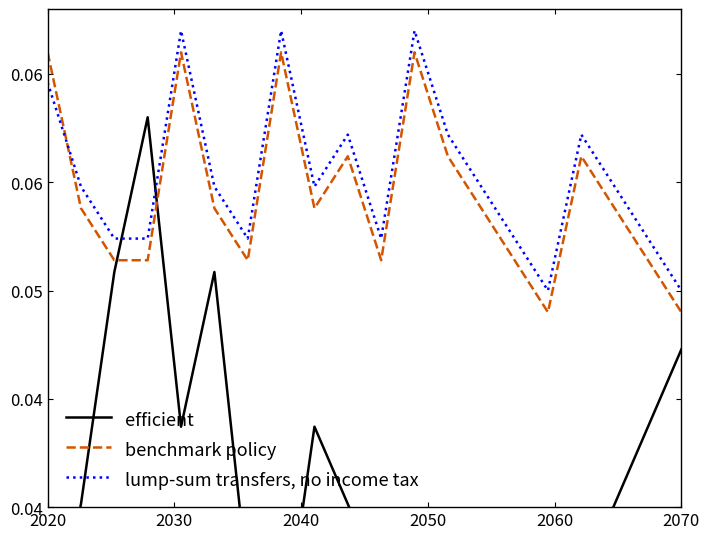

The efficient series shows 0.1 at 2060. True or false?

False